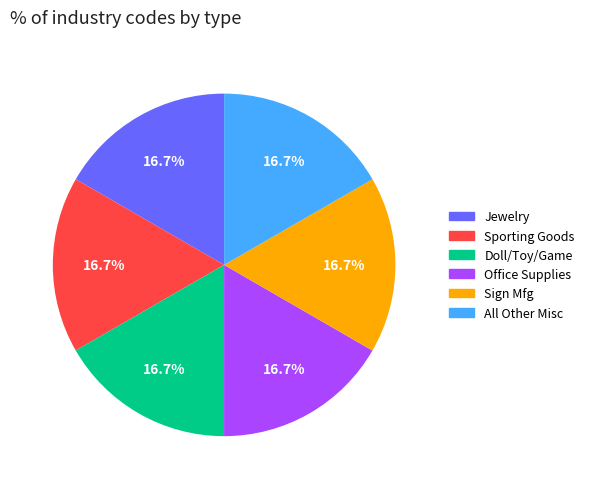

To the nearest percent, what is the average slice percentage?

17%